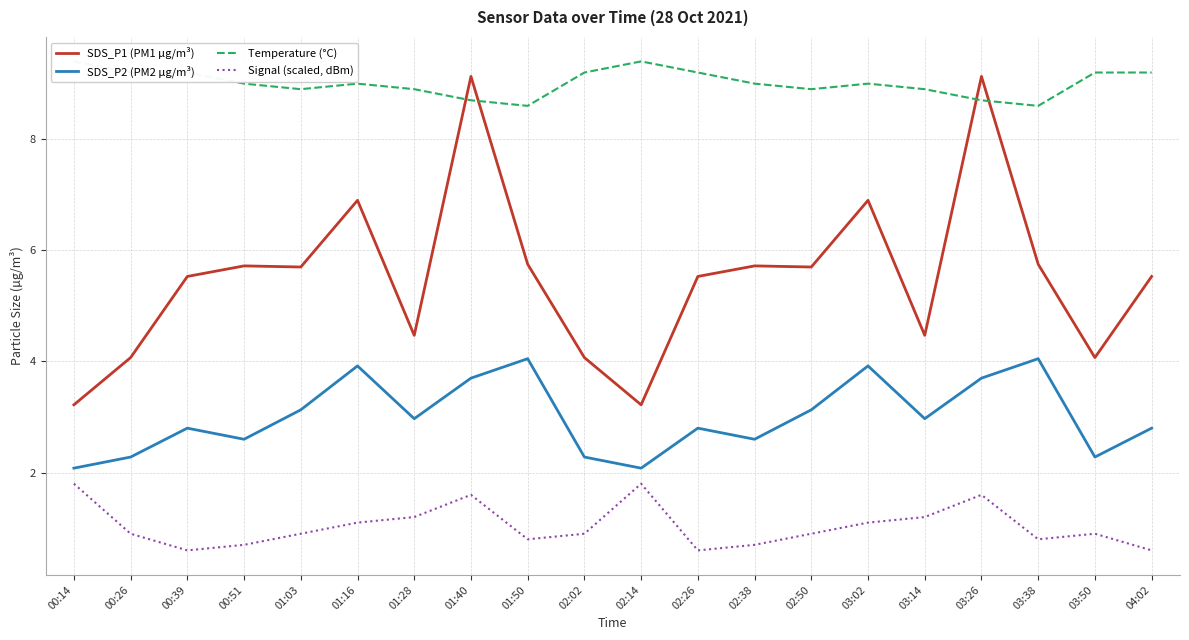

What position from the right is 02:26?

9